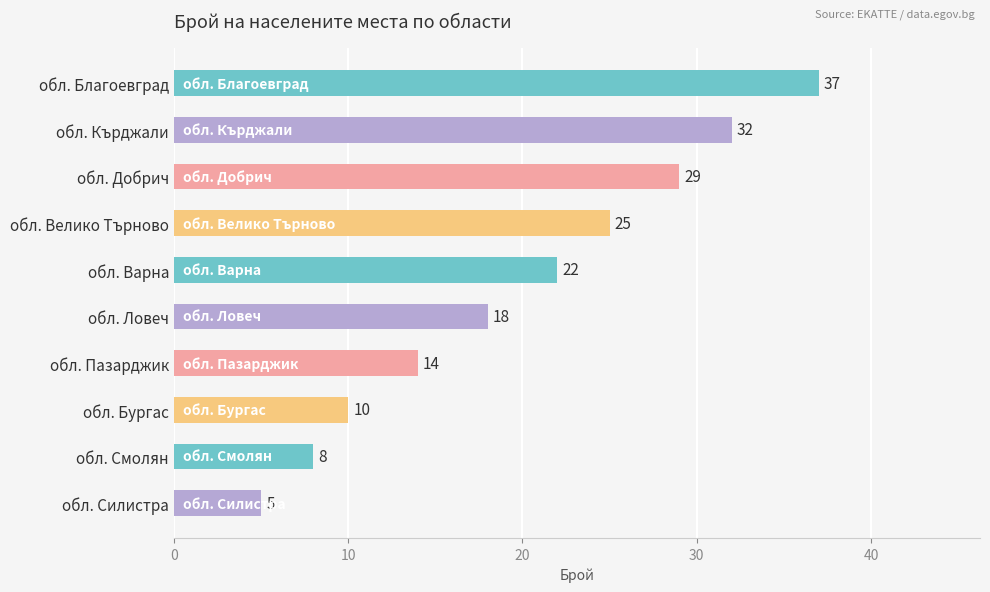

Approximately how many times larger is the value at обл. Добрич compared to обл. Бургас?

2.9